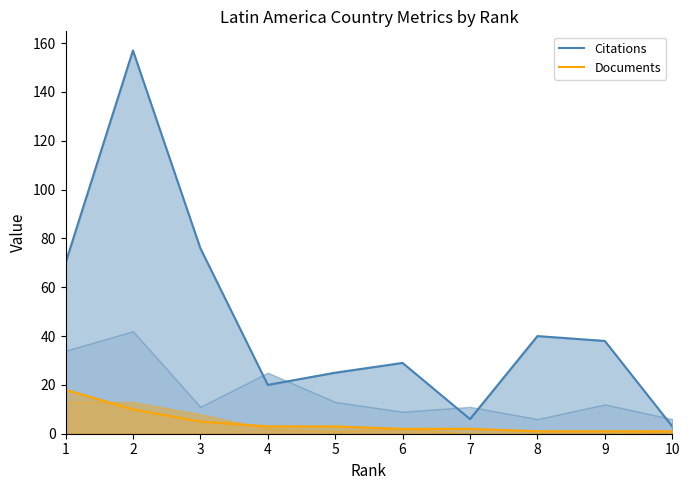

What is the lowest value of the Citations series?

3